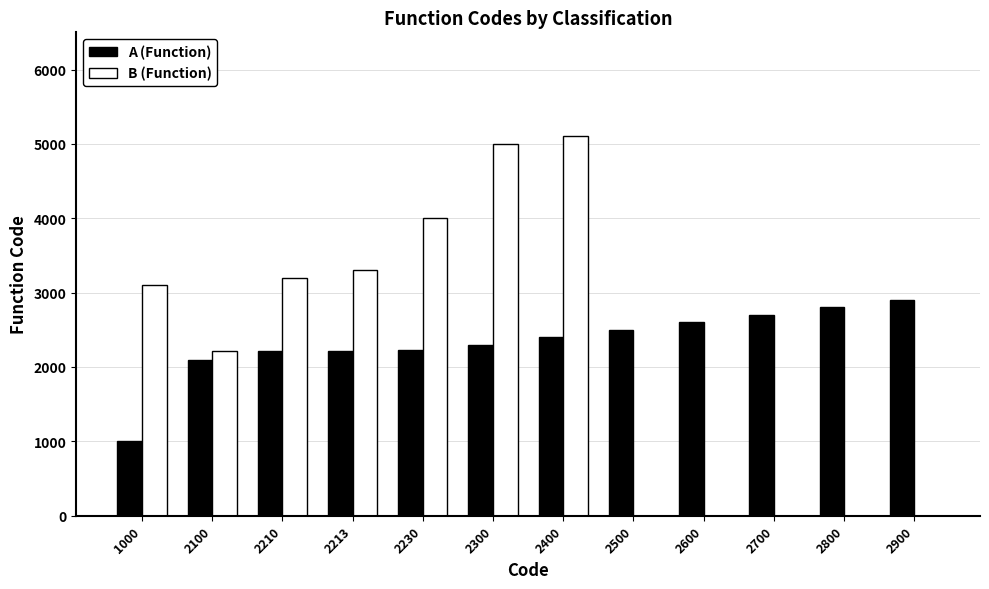

Which label corresponds to the largest value in the chart?

2400